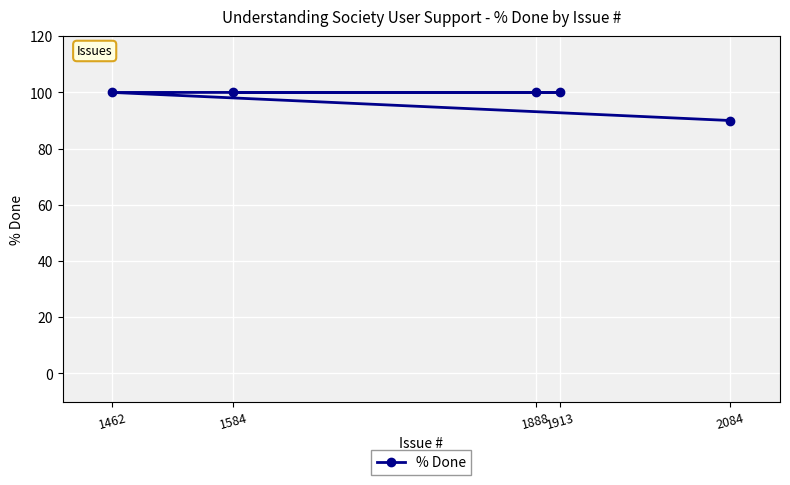

Rank the categories by value from lowest to highest.

2084, 1462, 1913, 1888, 1584